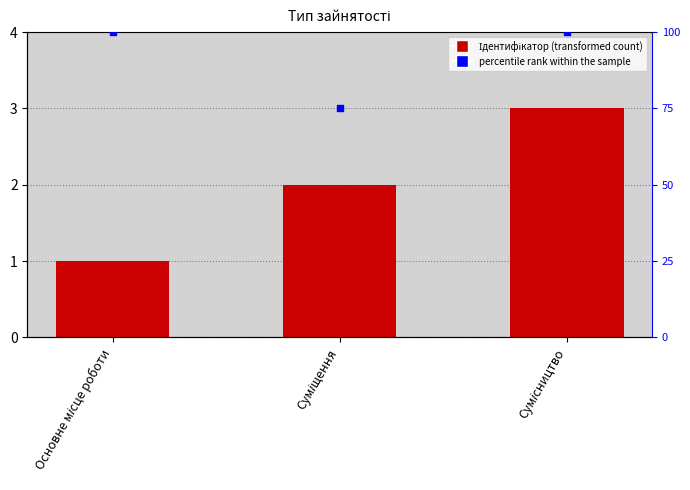

At how many categories does at least one series exceed 33?

3